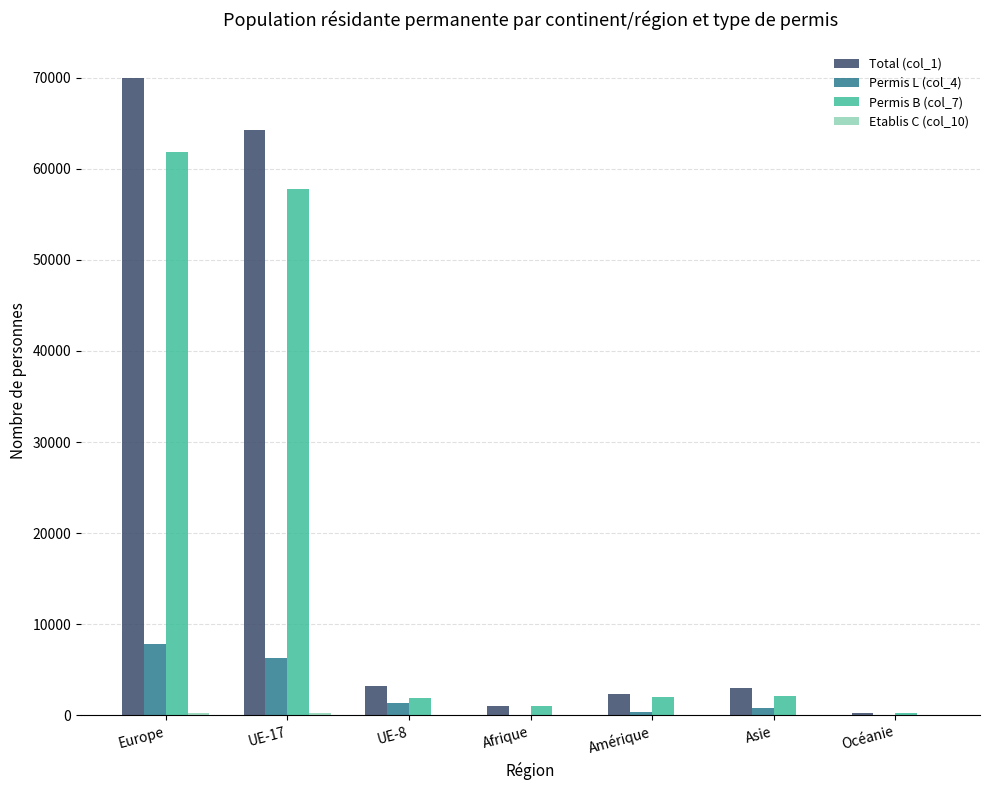

Where does the Permis B (col_7) series first go above 1991?

Europe